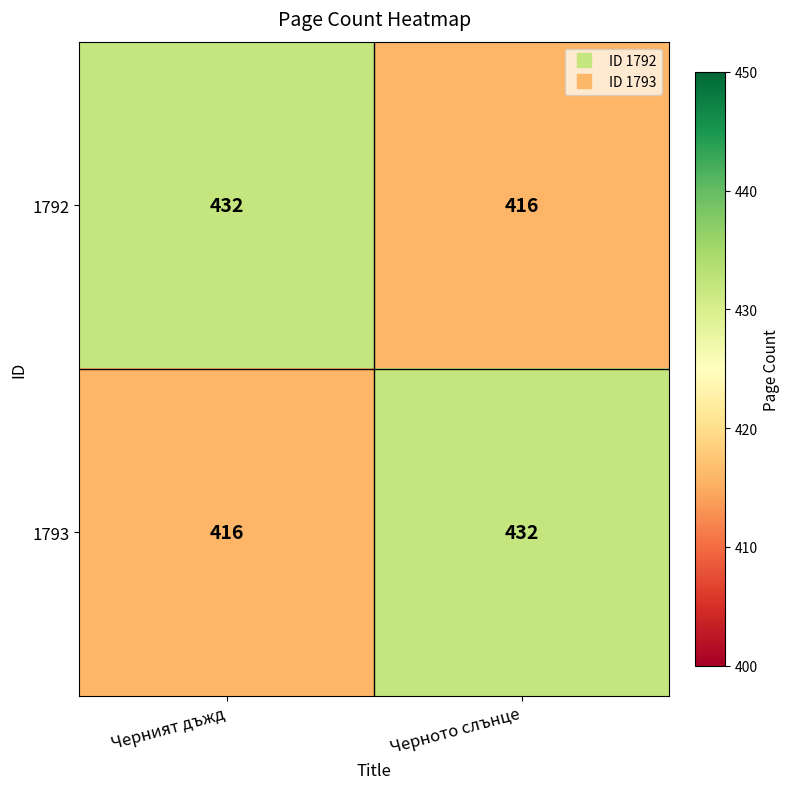

Rank the categories by 1792 value from highest to lowest.

Черният дъжд, Черното слънце